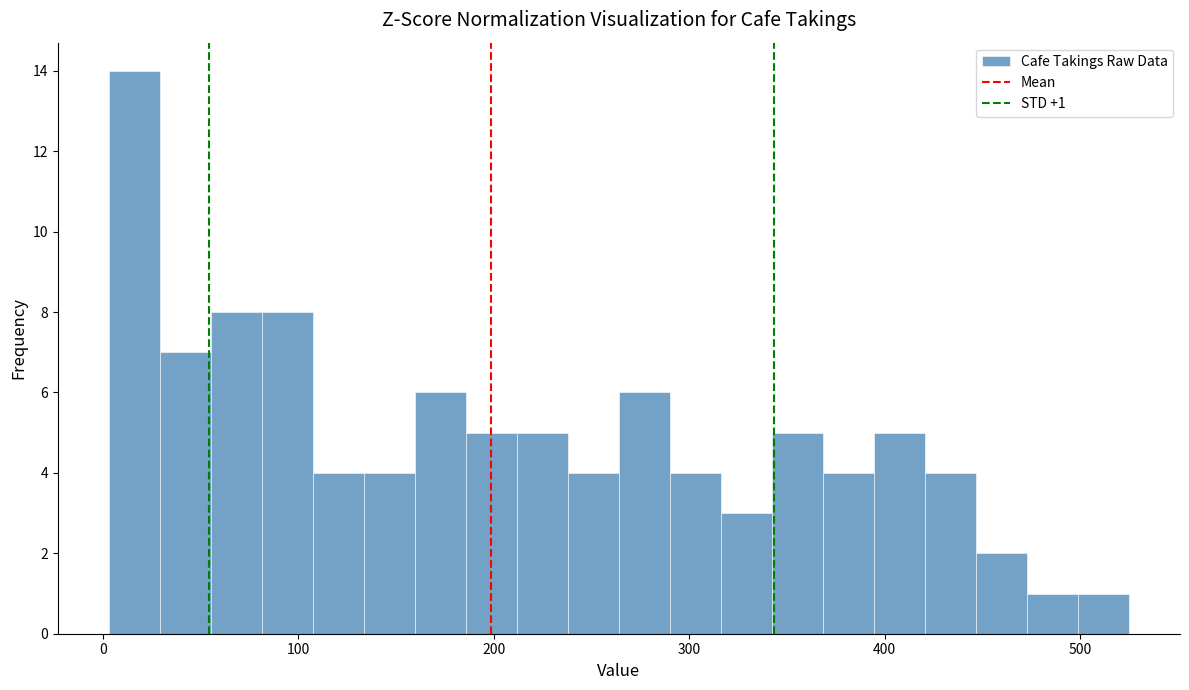

Around what value on the x-axis is the tallest bar? Give the approximate position of its centre, as read against the axis.

20